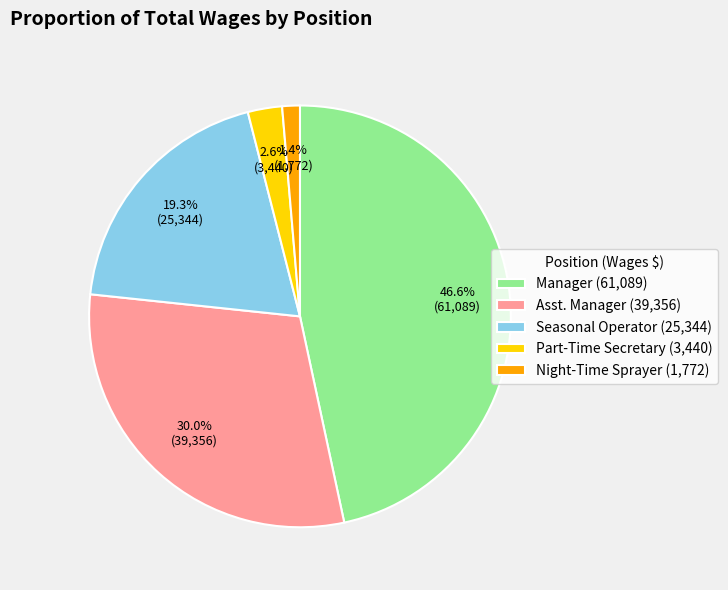

Which has a higher value, Night-Time Sprayer or Seasonal Operator?

Seasonal Operator